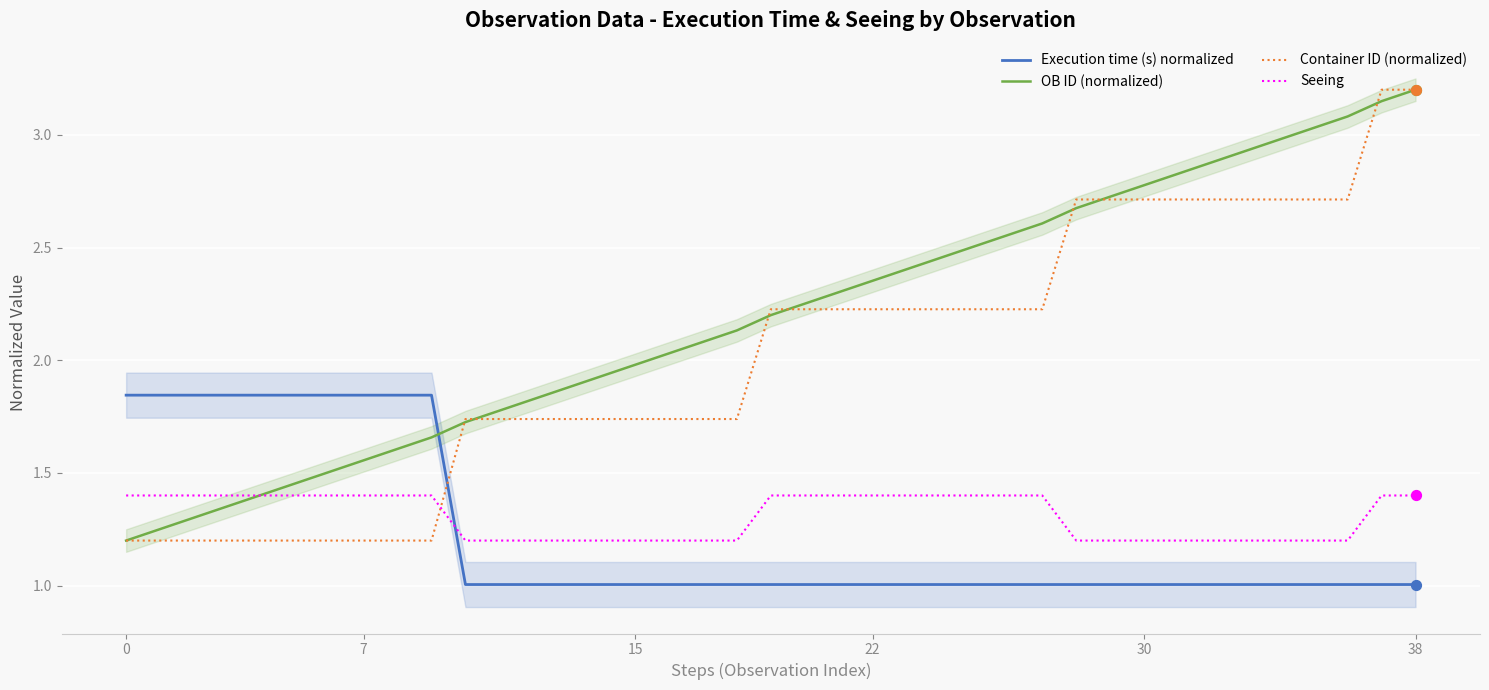

At how many categories does at least one series exceed 2?

23